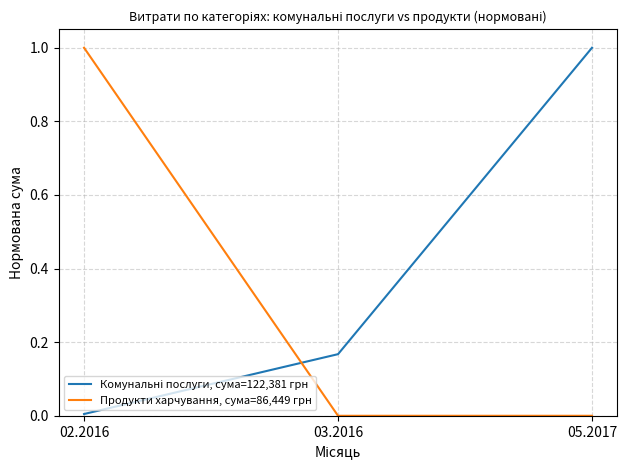

What is the sum of the Продукти харчування, сума=86,449 грн values at 02.2016 and 05.2017?

1.0